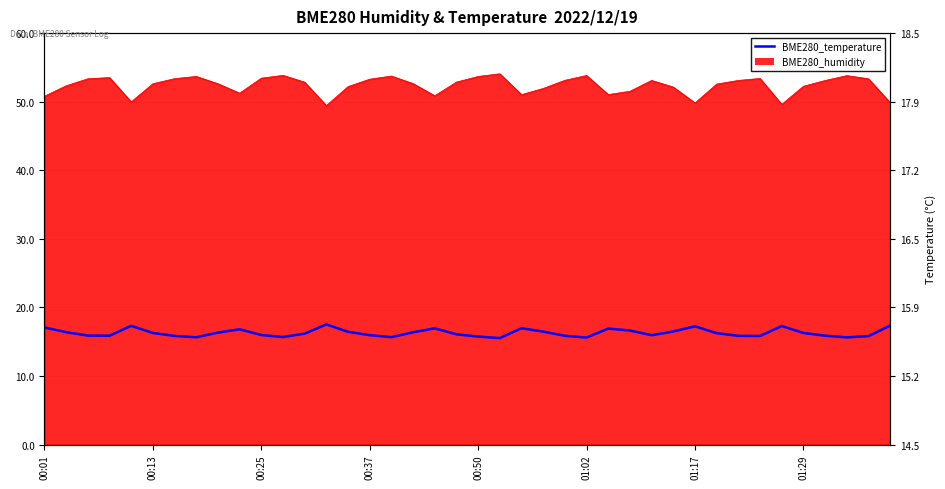

How many interior local peaks (higher than both neighbors) does the data have?

8